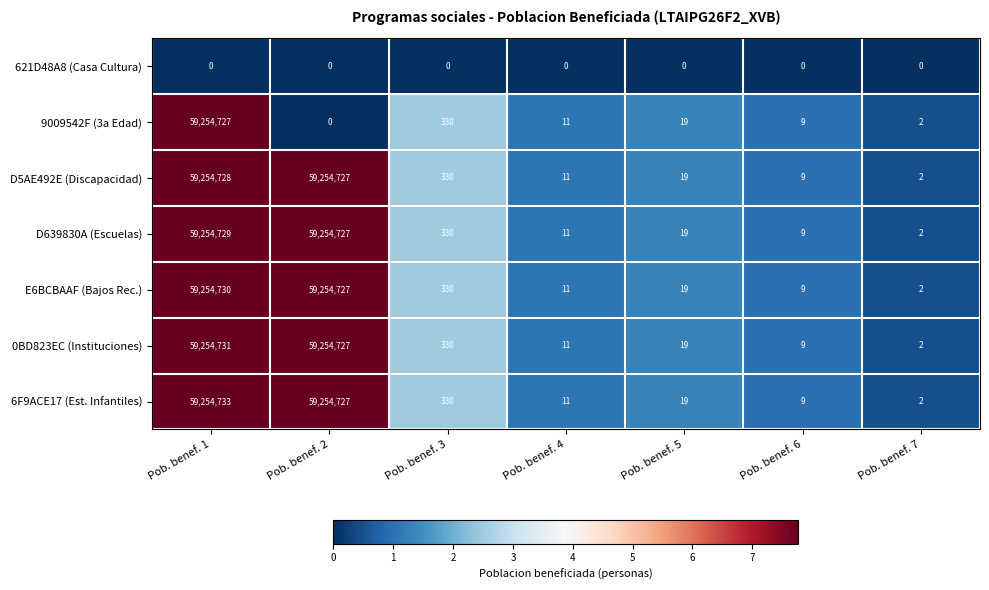

Where does the E6BCBAAF (Bajos Rec.) series first go above 19?

Pob. benef. 1